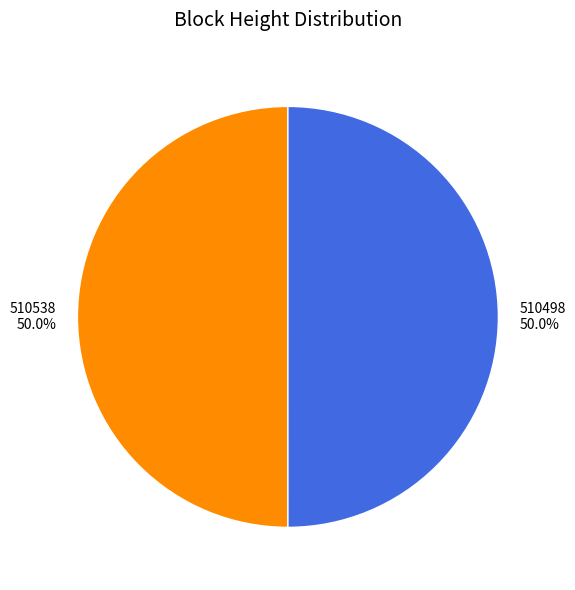

What is the ratio of the value at 510498 to the value at 510538?

1.0